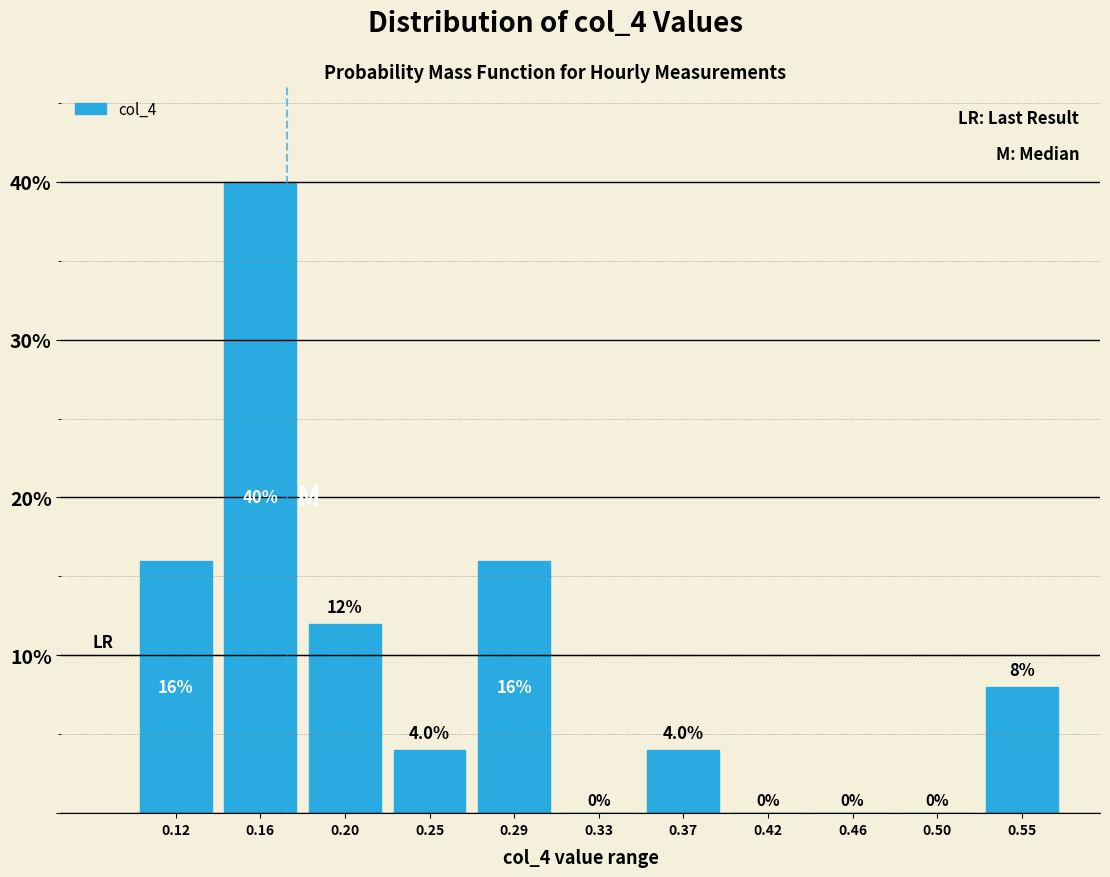

Reading left to right, list every bar in this chart as the range it spans on the x-axis followed by its height. The bar edges are not printed on the chart, so give them approximately, as read against the axis.

0.095 to 0.140: 16.0
0.140 to 0.180: 40.0
0.180 to 0.225: 12.0
0.225 to 0.265: 4.0
0.265 to 0.310: 16.0
0.310 to 0.350: 0.0
0.350 to 0.395: 4.0
0.395 to 0.440: 0.0
0.440 to 0.480: 0.0
0.480 to 0.525: 0.0
0.525 to 0.565: 8.0